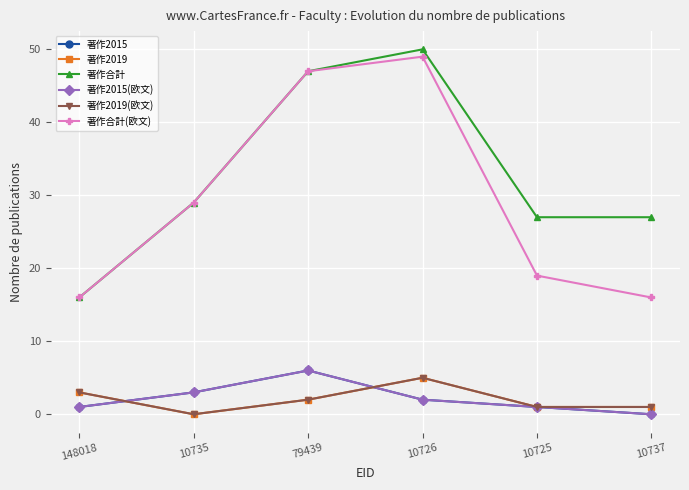

True or false: 著作2015 has more than 0 interior local peaks.

True